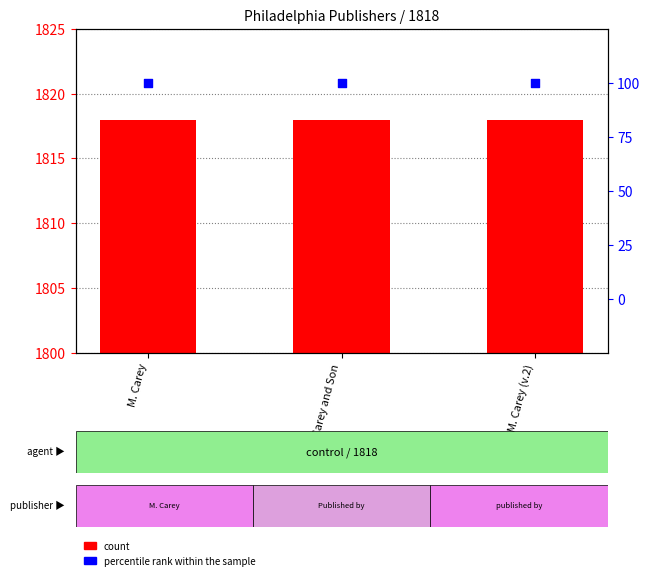

What are all the series names shown in the legend?

count, percentile rank within the sample